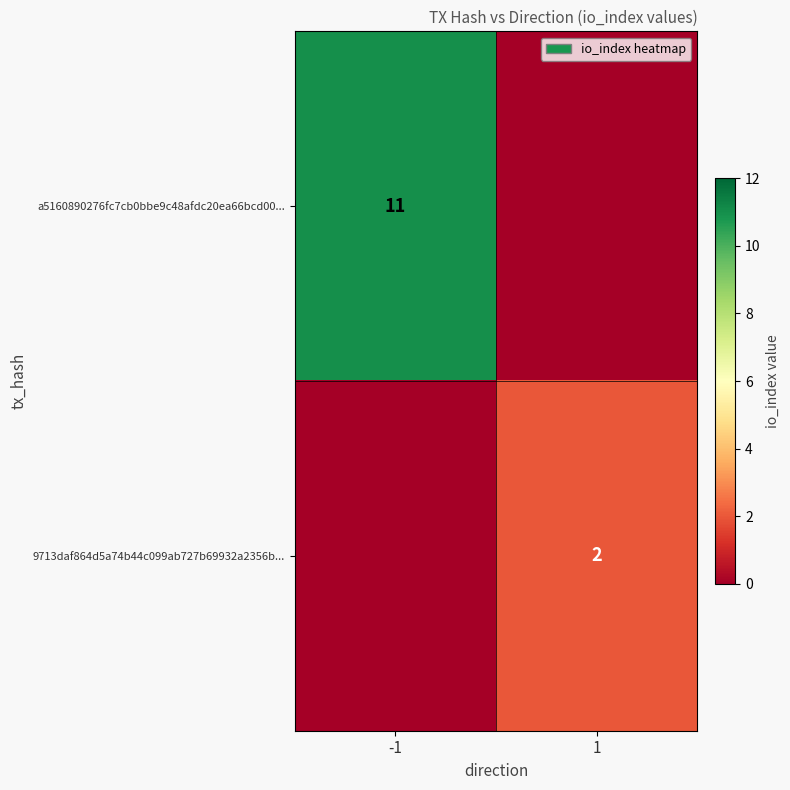

The value of a5160890276fc7cb0bbe9c48afdc20ea66bcd00... at -1 is 11. True or false?

True